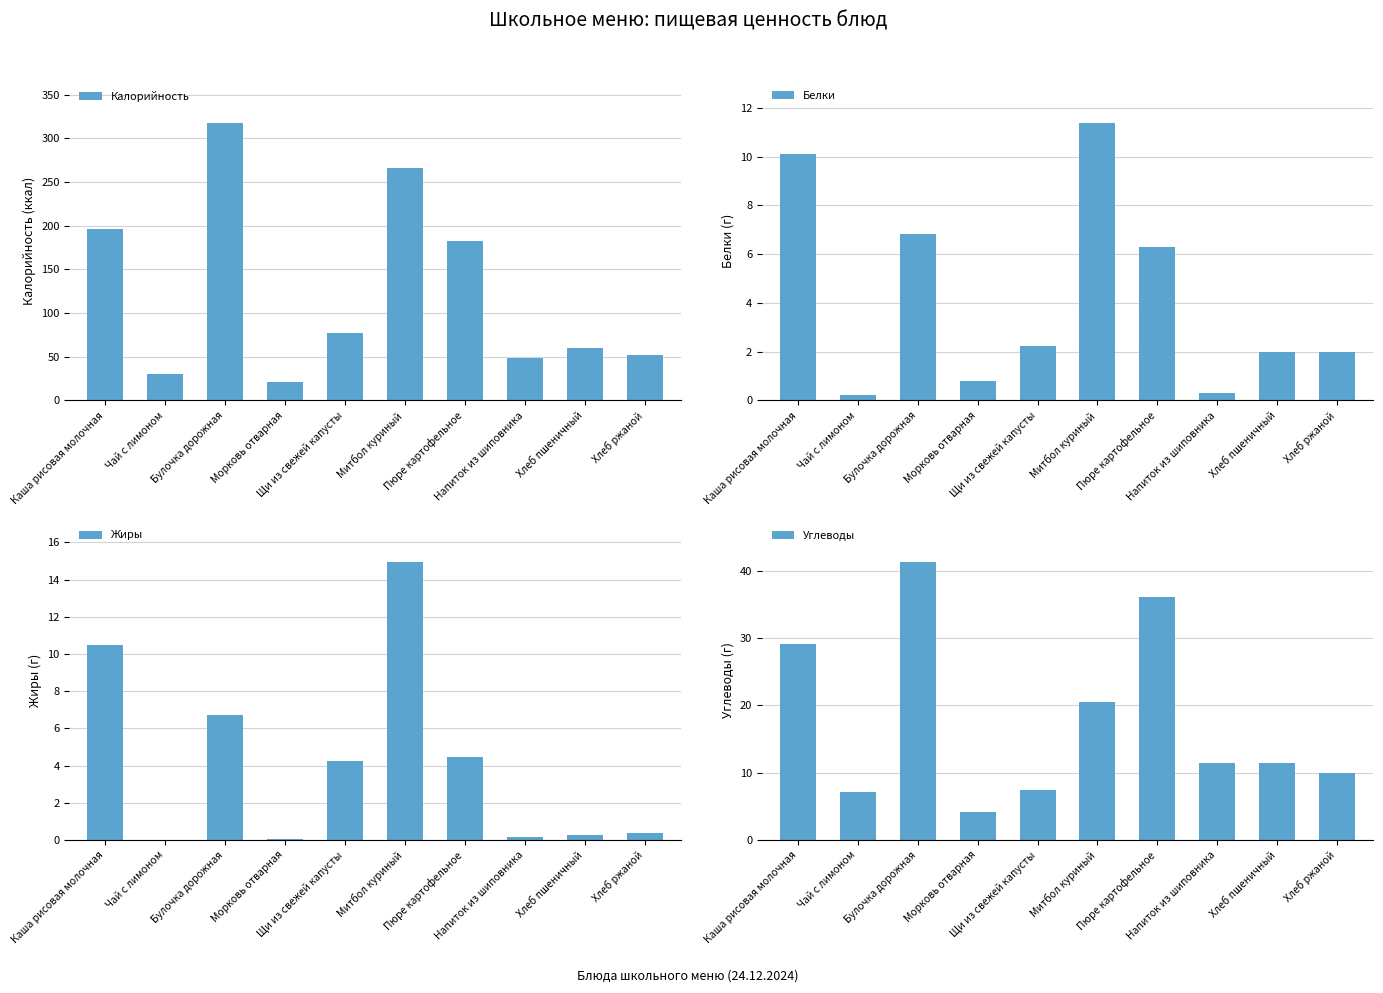

What is the greatest value displayed?

318.1